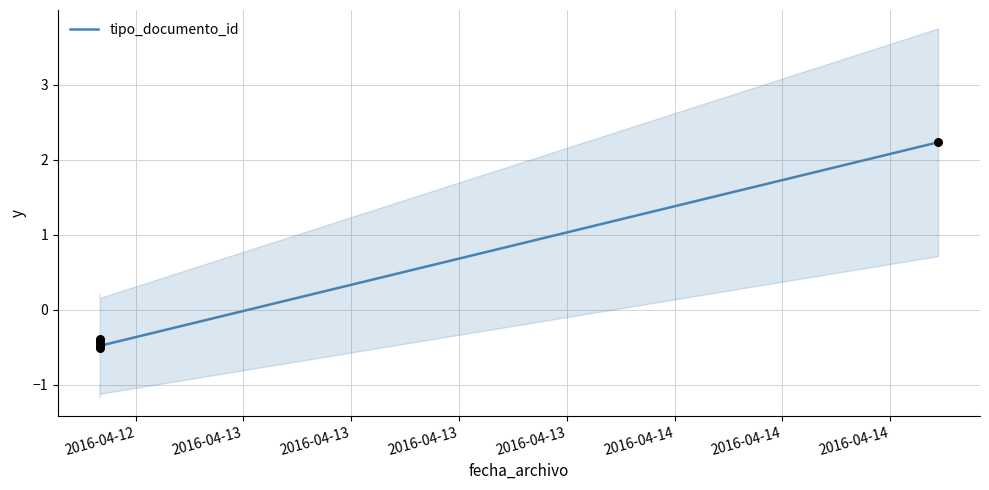

Which has a higher value, 2016-04-13 or 2016-04-12?

2016-04-13